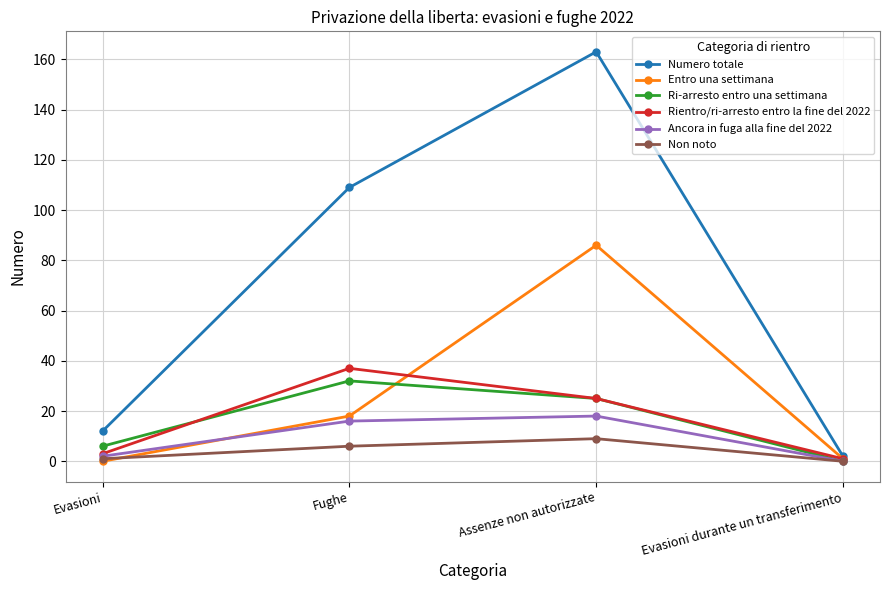

Is it true that Numero totale equals 163 at Assenze non autorizzate?

True